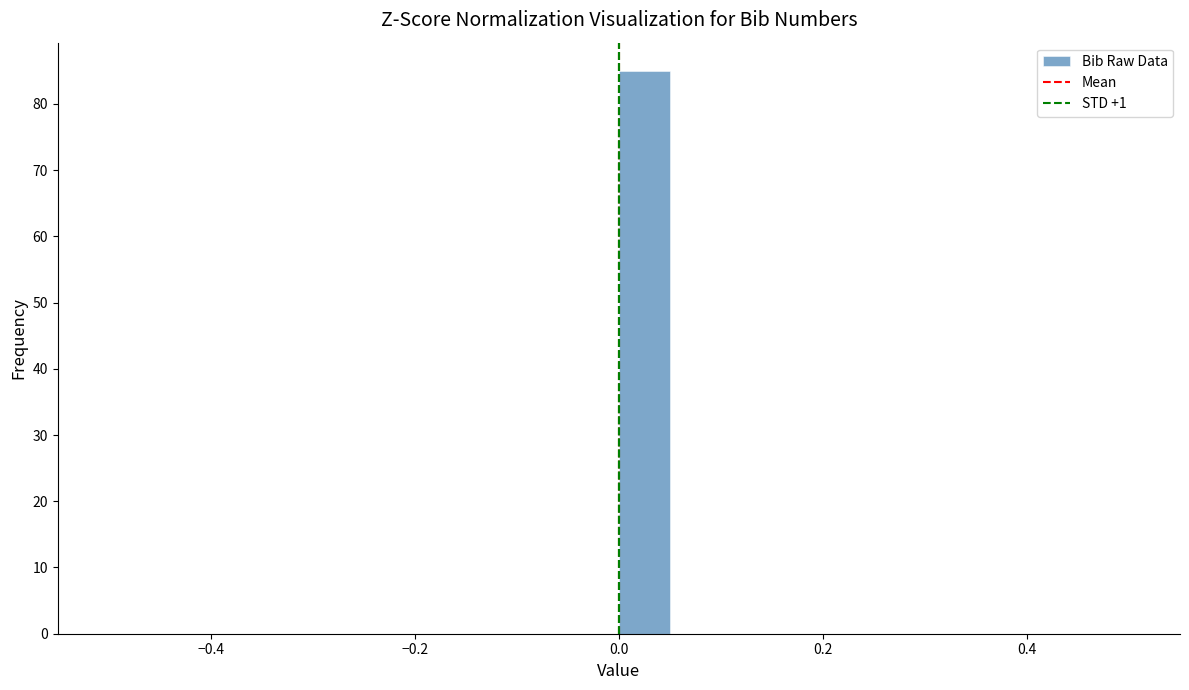

Around what value on the x-axis is the tallest bar? Give the approximate position of its centre, as read against the axis.

0.02